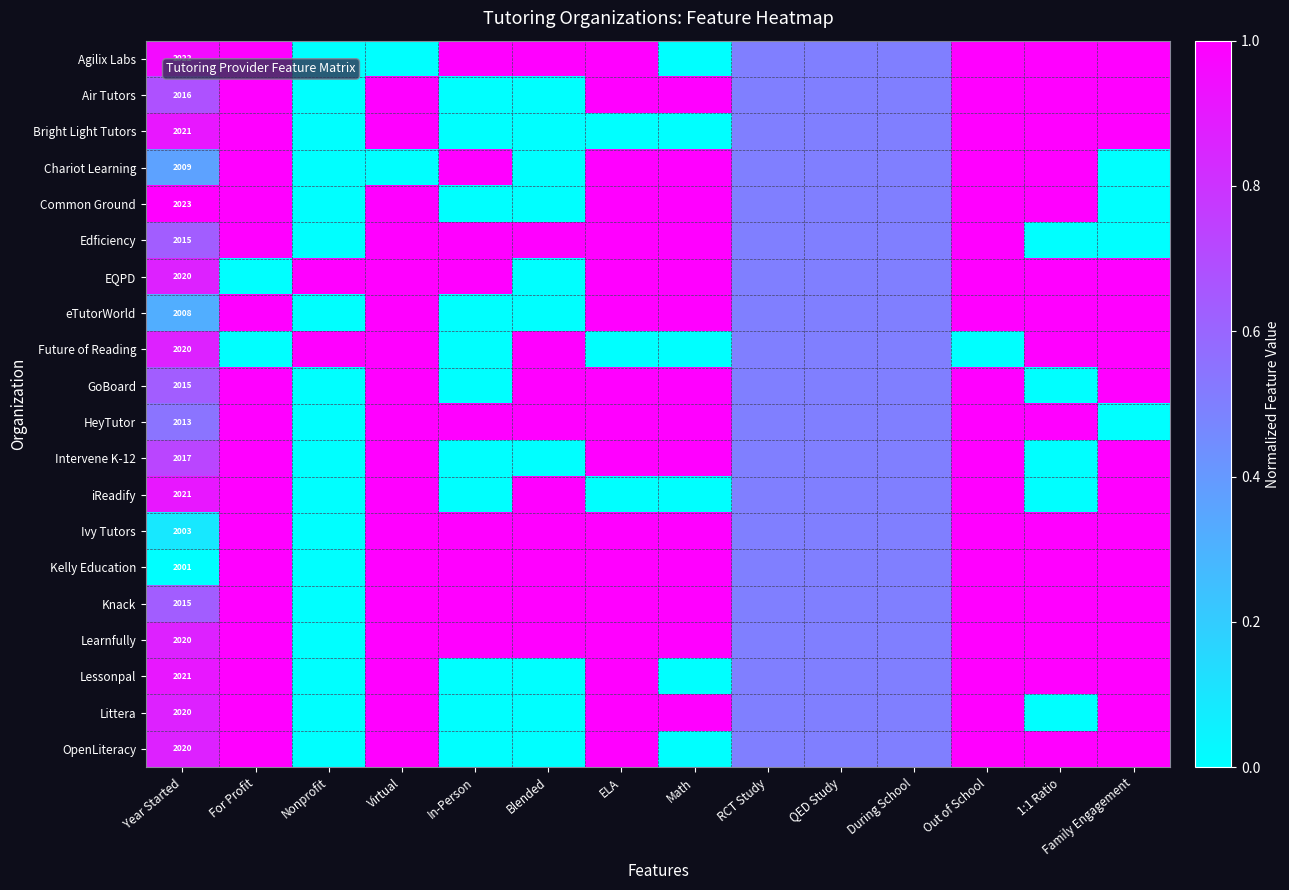

How many values in the Air Tutors series are below 1?

7